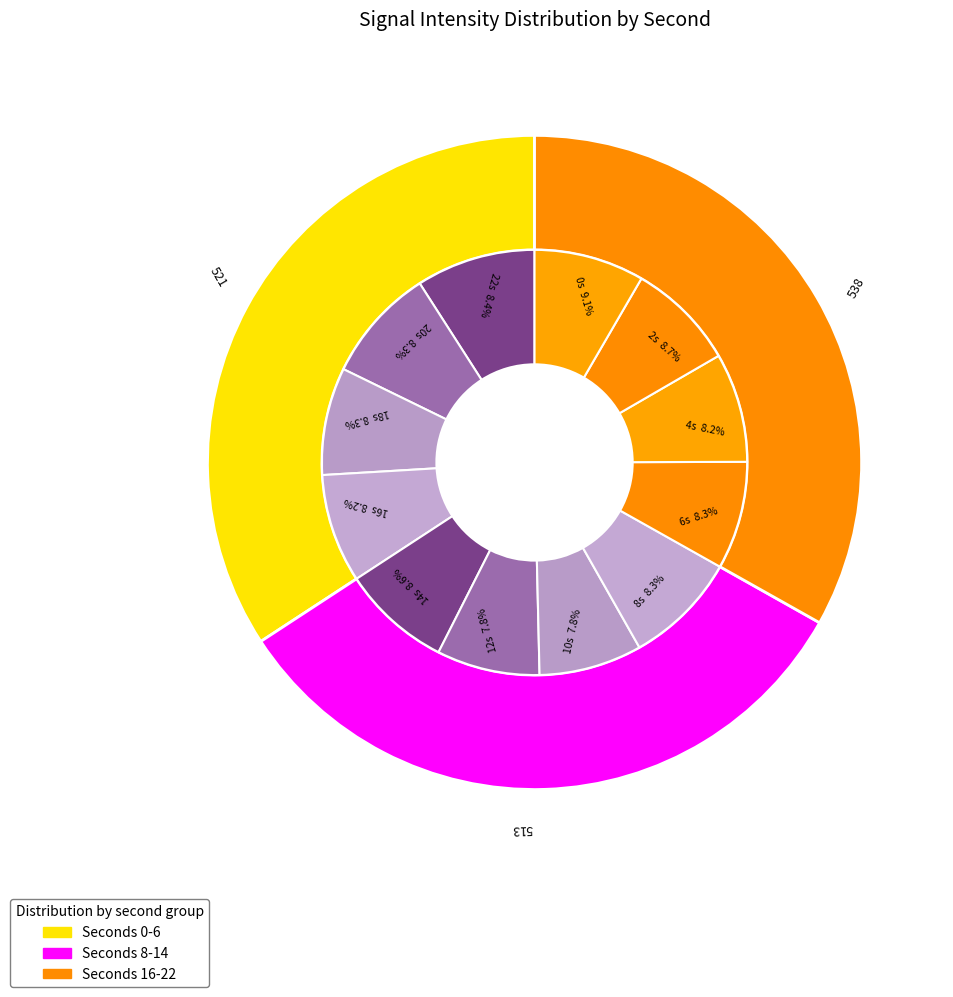

Combined, do 12 and 0 account for over 50%?

No